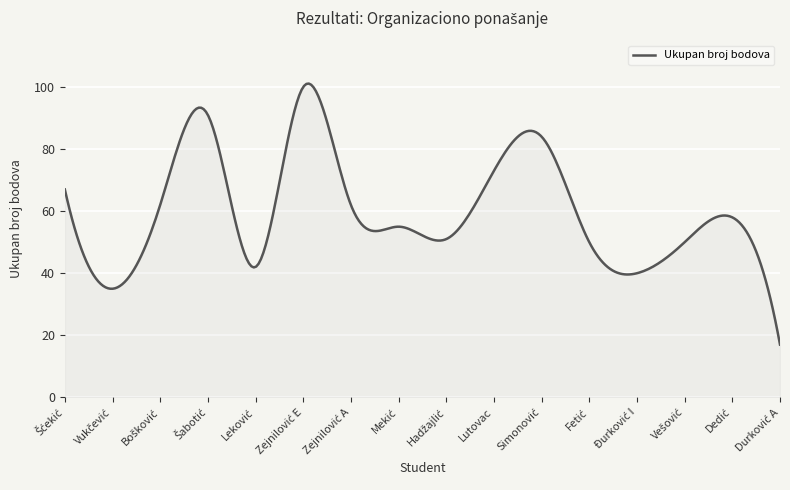

What is the greatest value displayed?

101.1